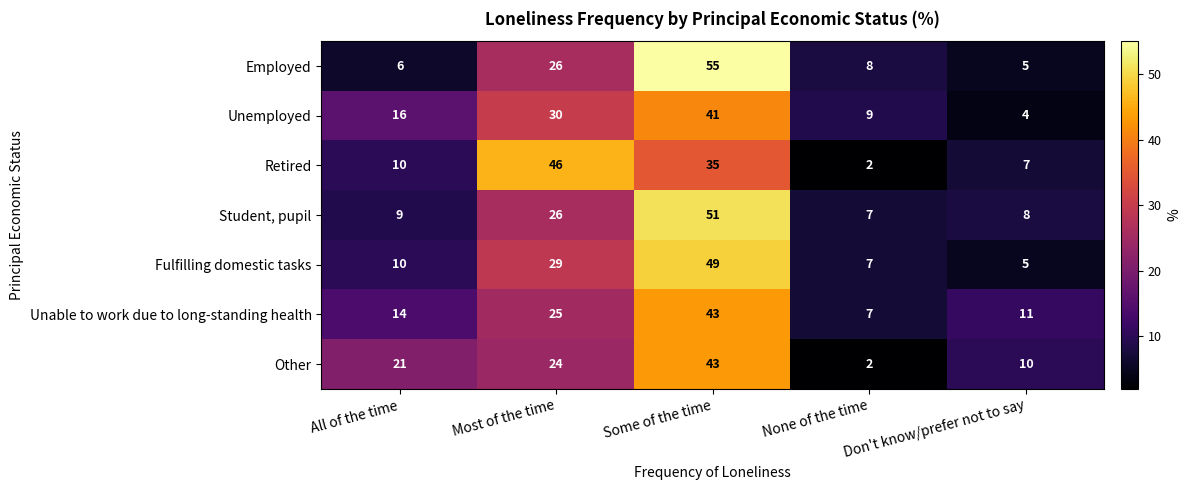

Count the number of data series in this chart.

7